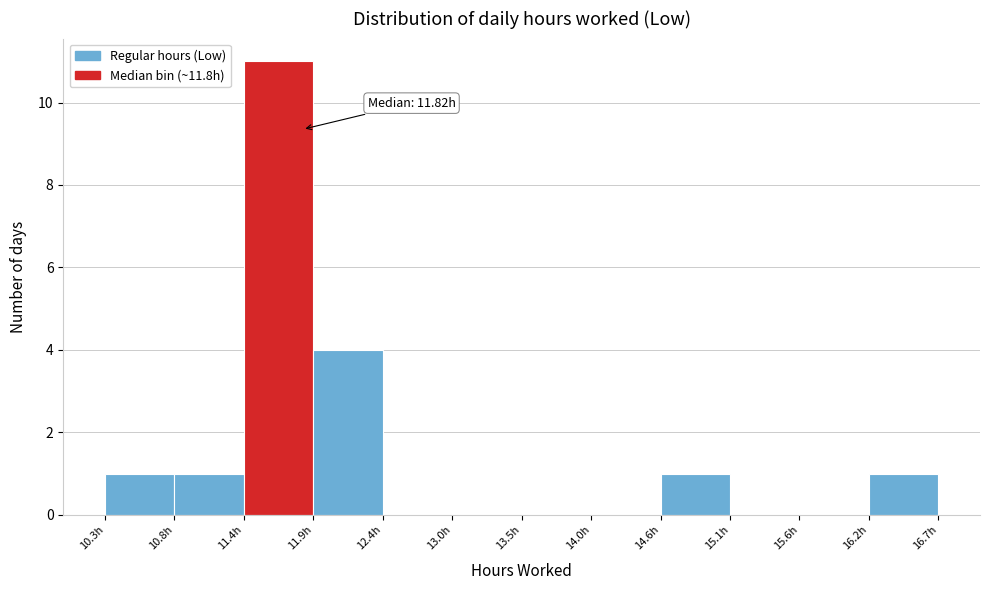

Which range on the x-axis has the tallest bar?

11.4 to 11.9